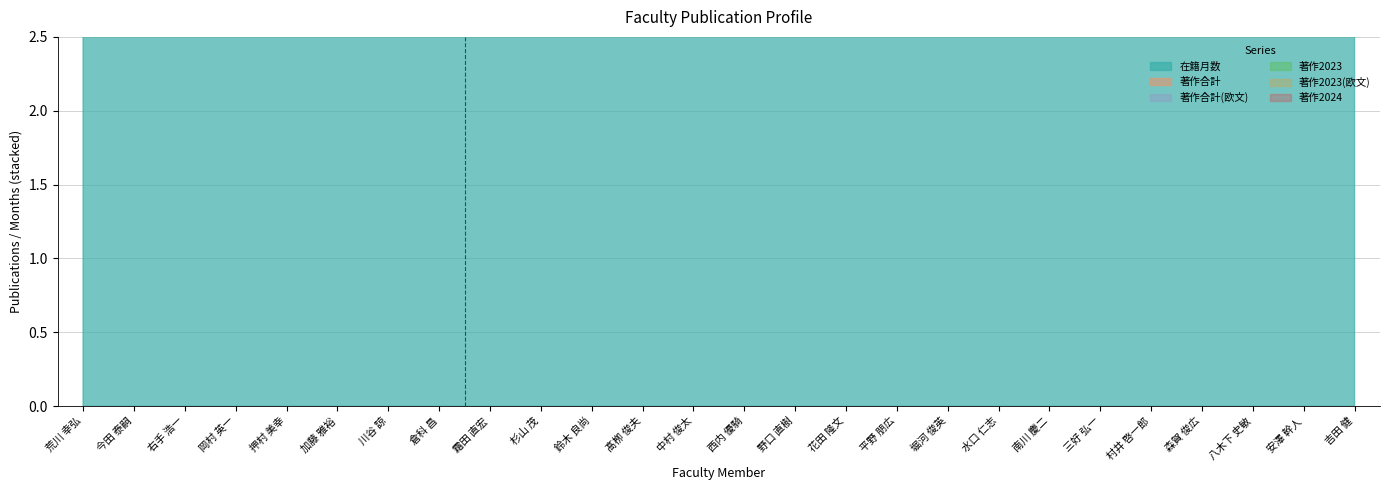

What is the label of the 10th point from the right?

平野 朋広